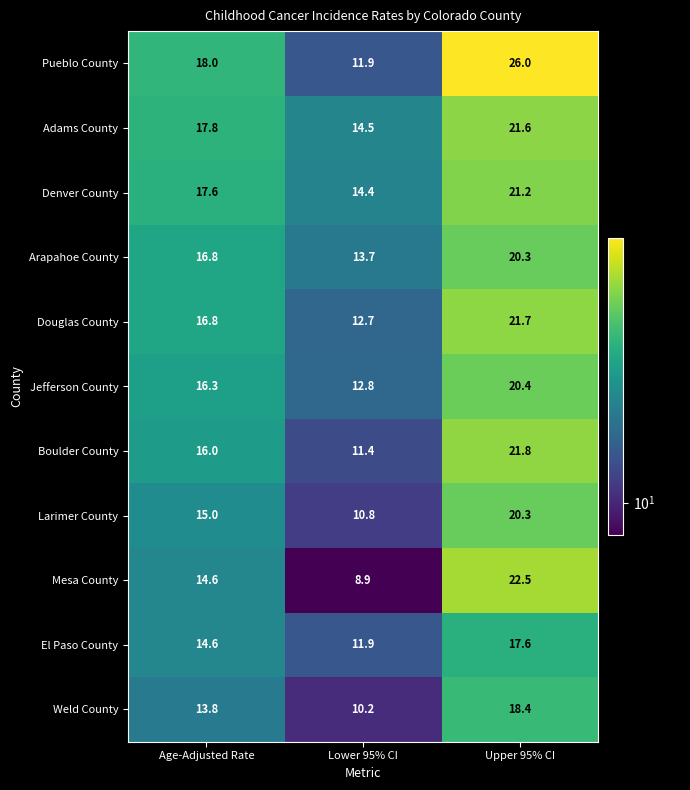

Where does the Jefferson County series first go above 16?

Age-Adjusted Rate